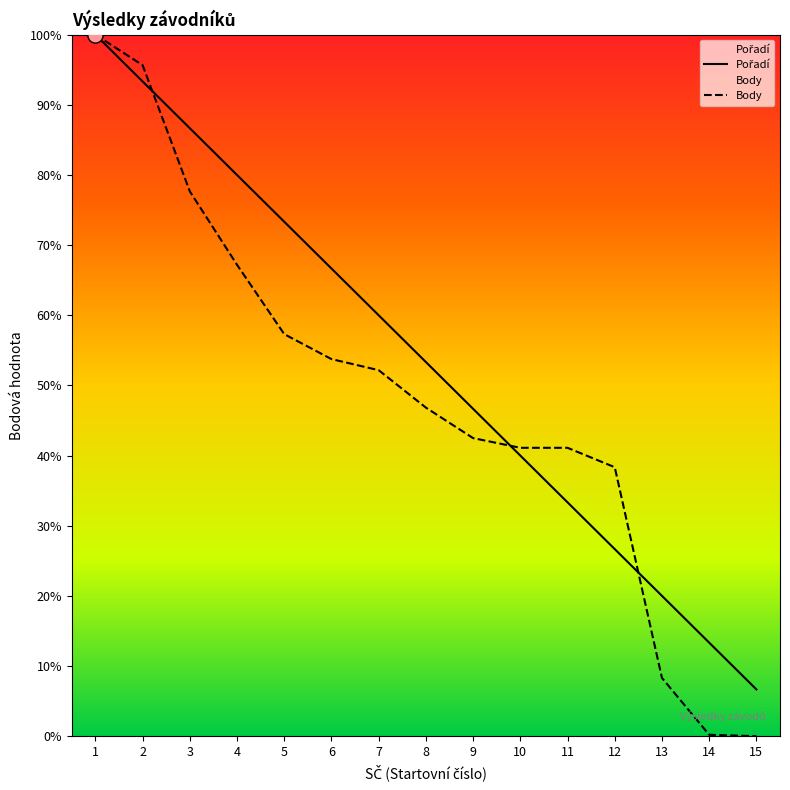

Which series has the widest spread of Y values?

Body